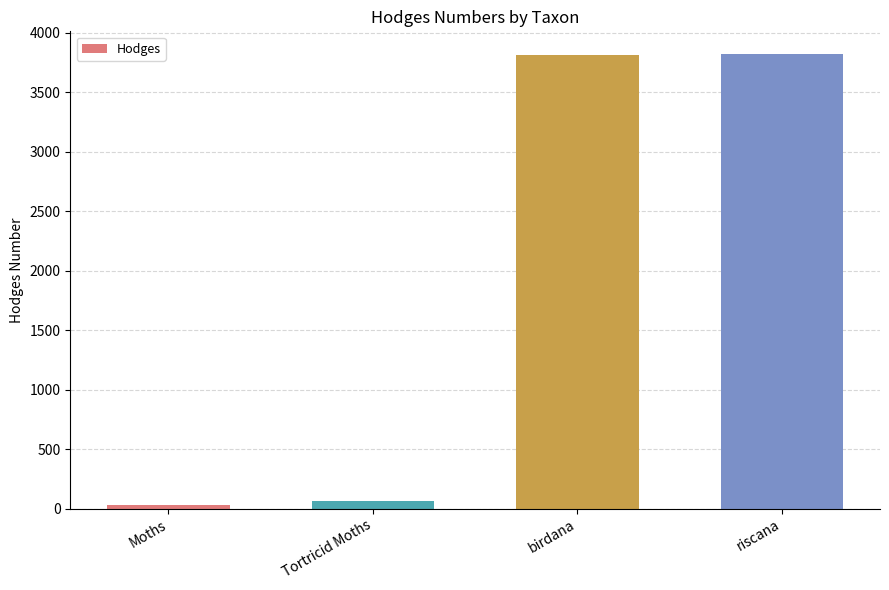

What is the label of the 2nd bar from the right?

birdana